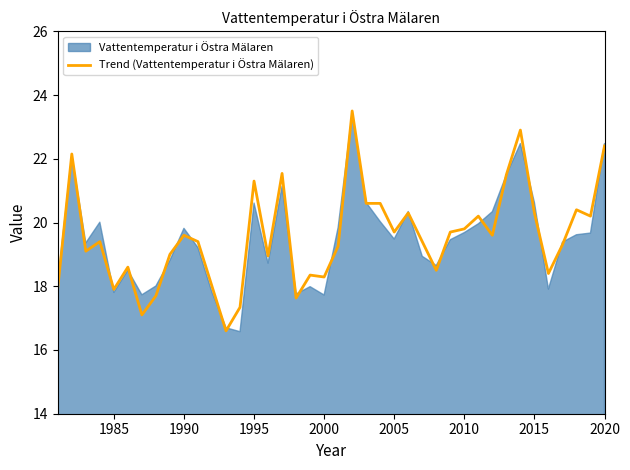

What is the minimum value for Trend (Vattentemperatur i Östra Mälaren)?

16.6